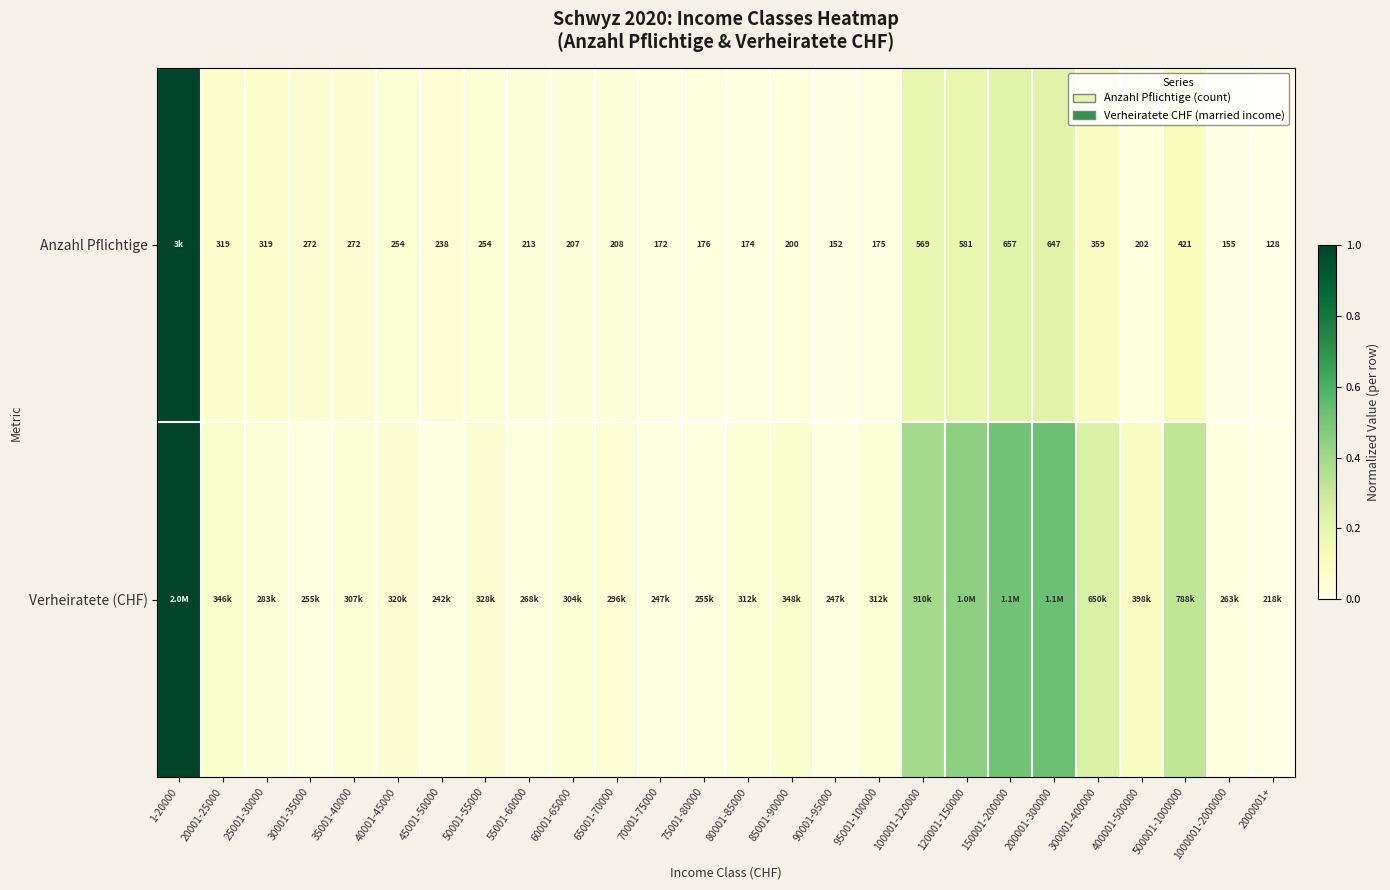

What is the difference between the second highest and minimum values in the Verheiratete (CHF) series?

0.5